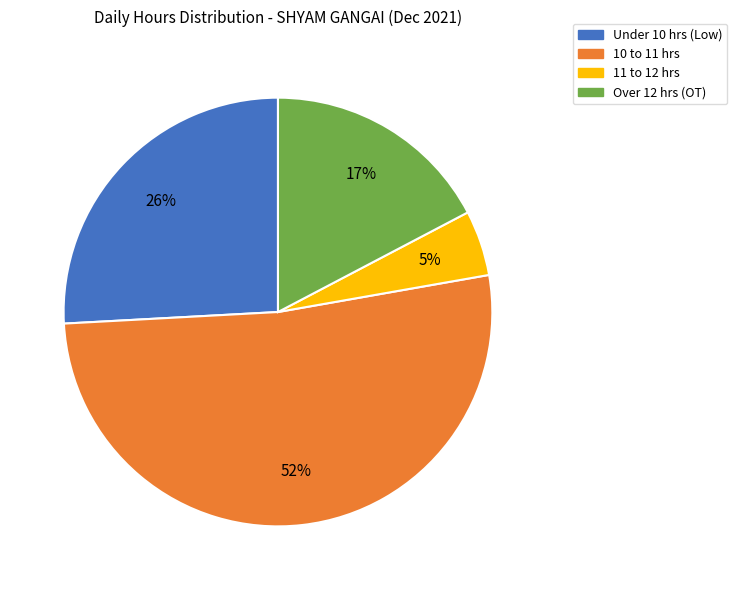

What is the majority slice?

10 to 11 hrs